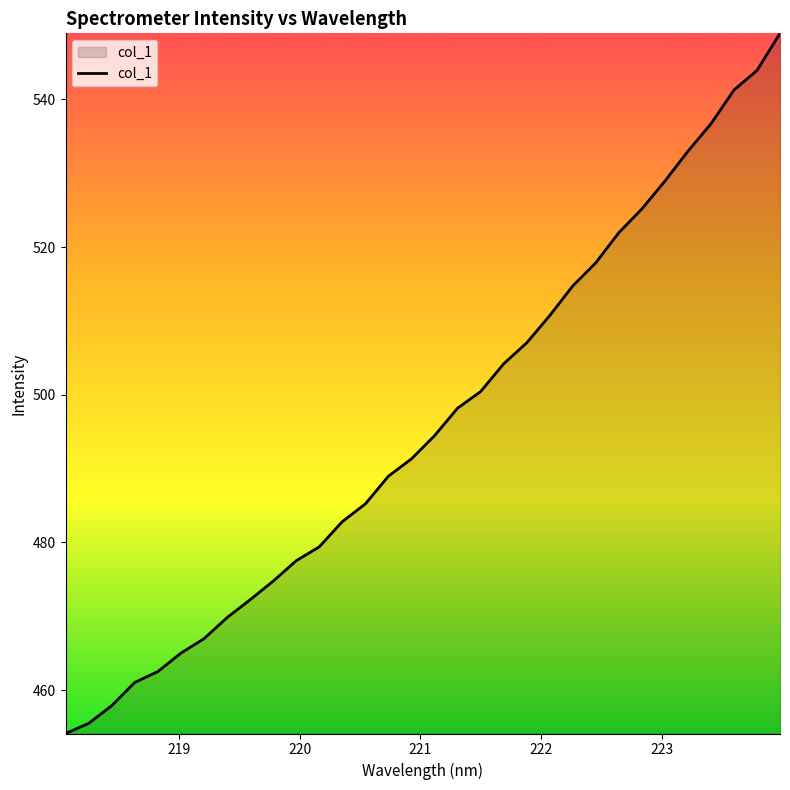

What is the greatest value displayed?

549.0